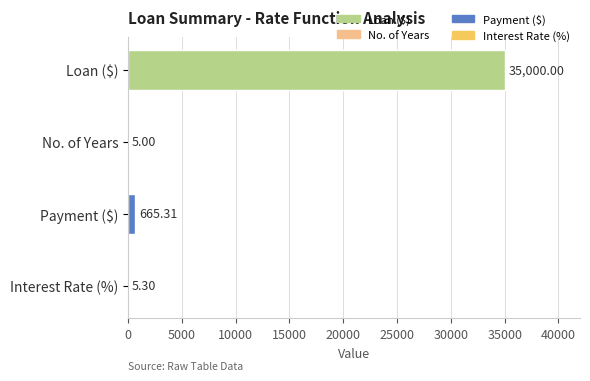

How many bars are there in total?

4